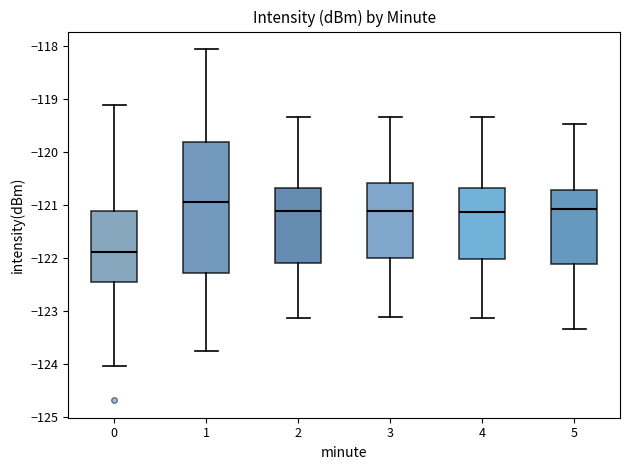

Where does the upper whisker of the box at x = 3 end on the y-axis? The values are not printed on the chart, so give them approximately, as read against the axis.

-119.4